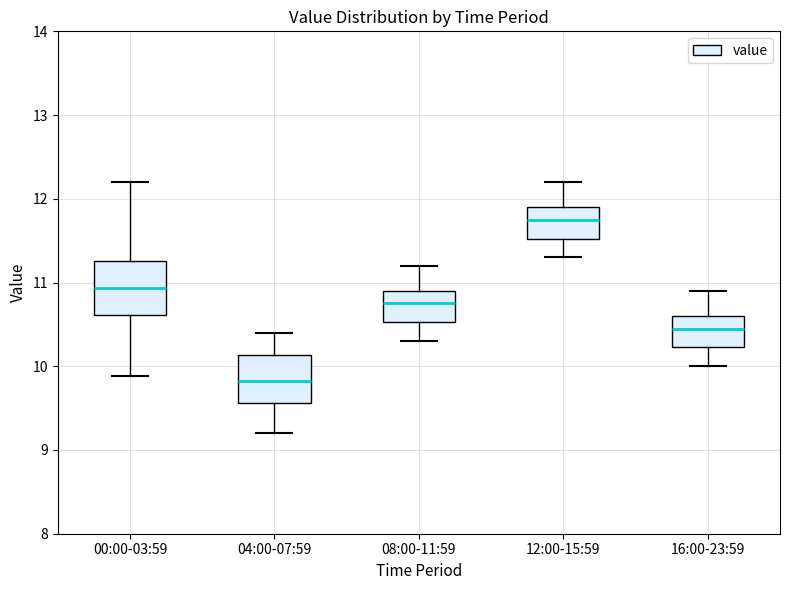

Reading left to right, transcribe this box plot: for each box, give where its median line is, the range the box spans, and where its two whiskers end, as read against the y-axis. The values are not printed on the chart, so give them approximately, as read against the axis.

00:00-03:59: median 10.9, box 10.6 to 11.3, whiskers 9.9 to 12.2
04:00-07:59: median 9.8, box 9.6 to 10.1, whiskers 9.2 to 10.4
08:00-11:59: median 10.8, box 10.5 to 10.9, whiskers 10.3 to 11.2
12:00-15:59: median 11.8, box 11.5 to 11.9, whiskers 11.3 to 12.2
16:00-23:59: median 10.5, box 10.2 to 10.6, whiskers 10.0 to 10.9